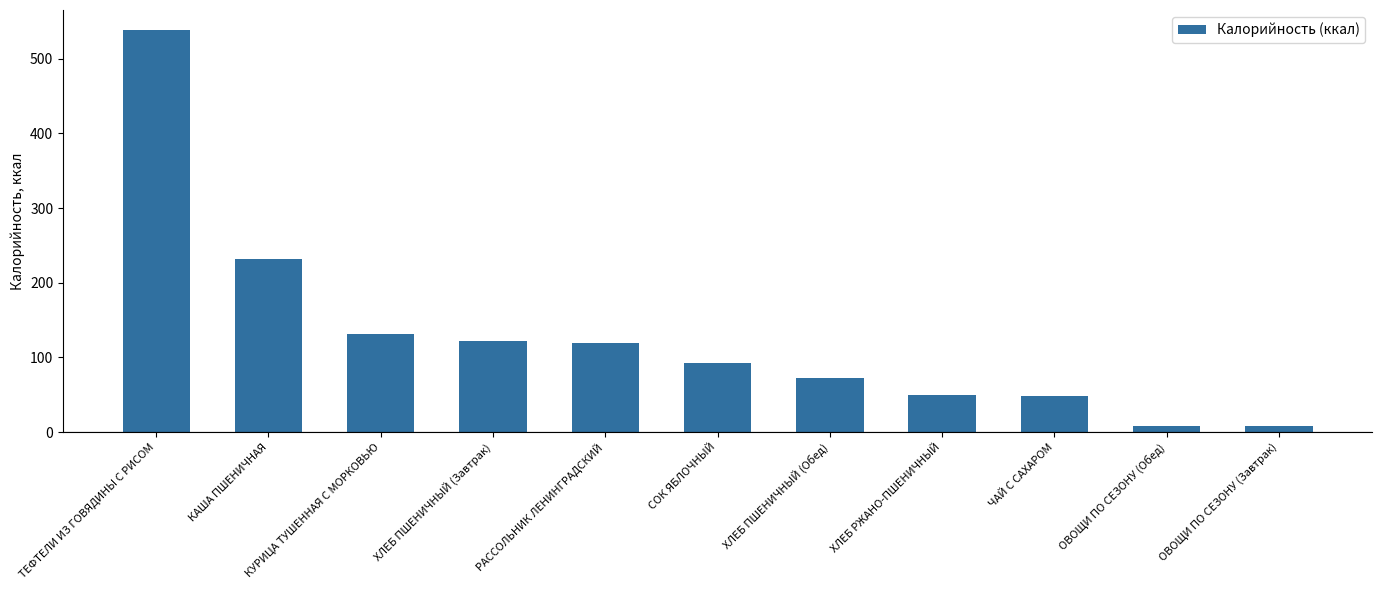

What is the difference between the values at ХЛЕБ ПШЕНИЧНЫЙ (Завтрак) and СОК ЯБЛОЧНЫЙ?

30.5